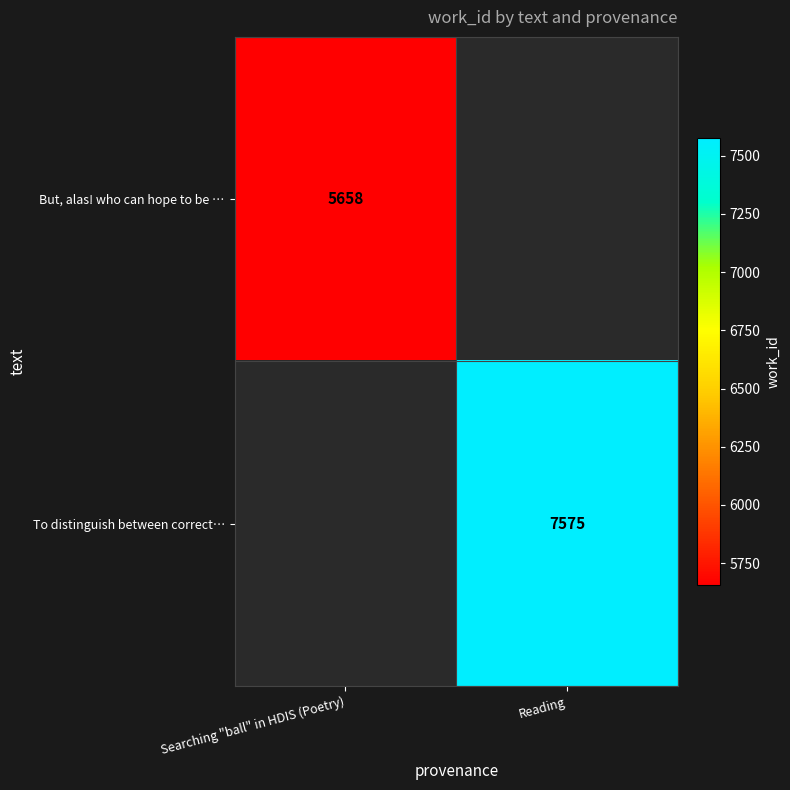

True or false: To distinguish between correct… has a value of 4235 at Reading.

False